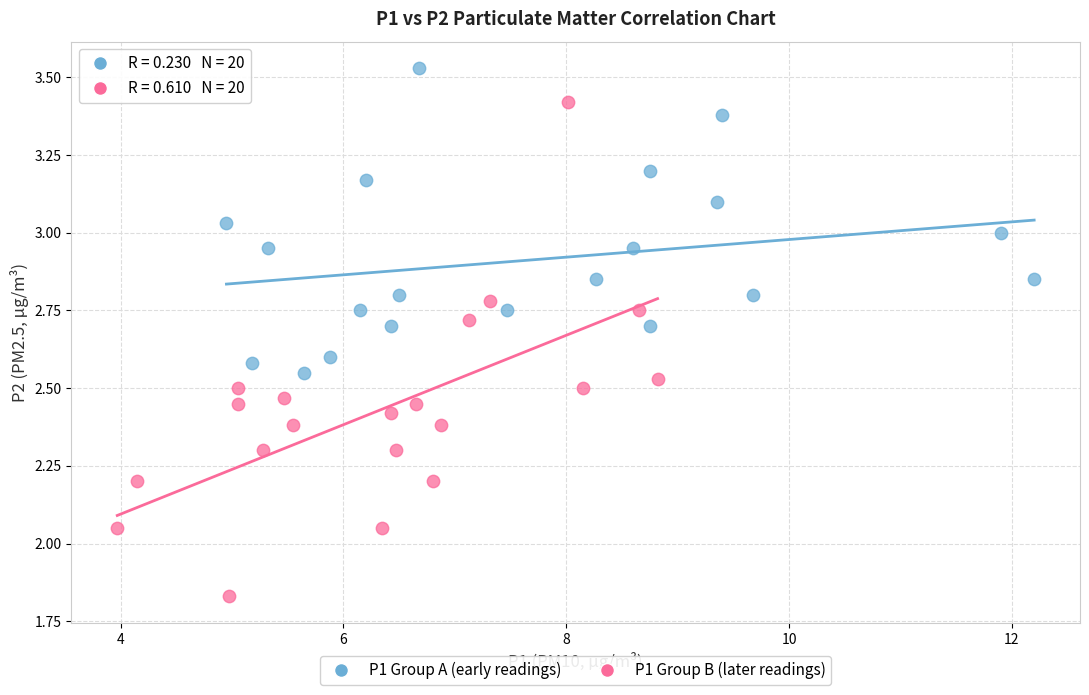

Which series contains the lowest Y value?

P1 Group B (later readings)